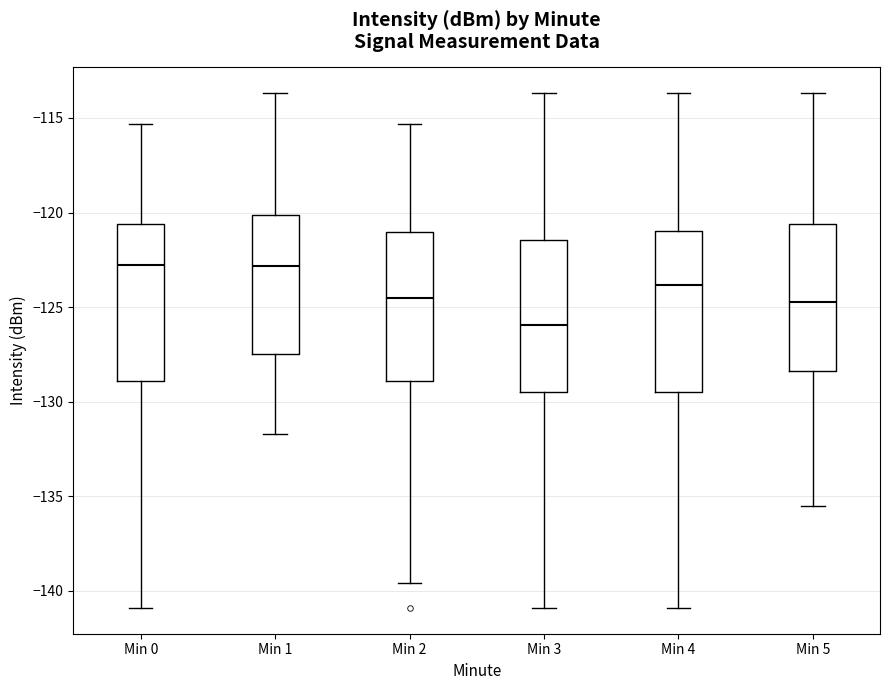

Which box has the lowest median line?

Min 3